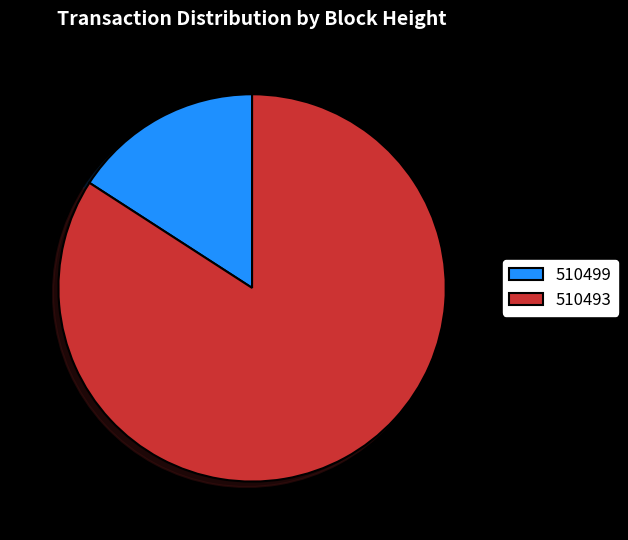

Between 510499 and 510493, which is larger?

510493